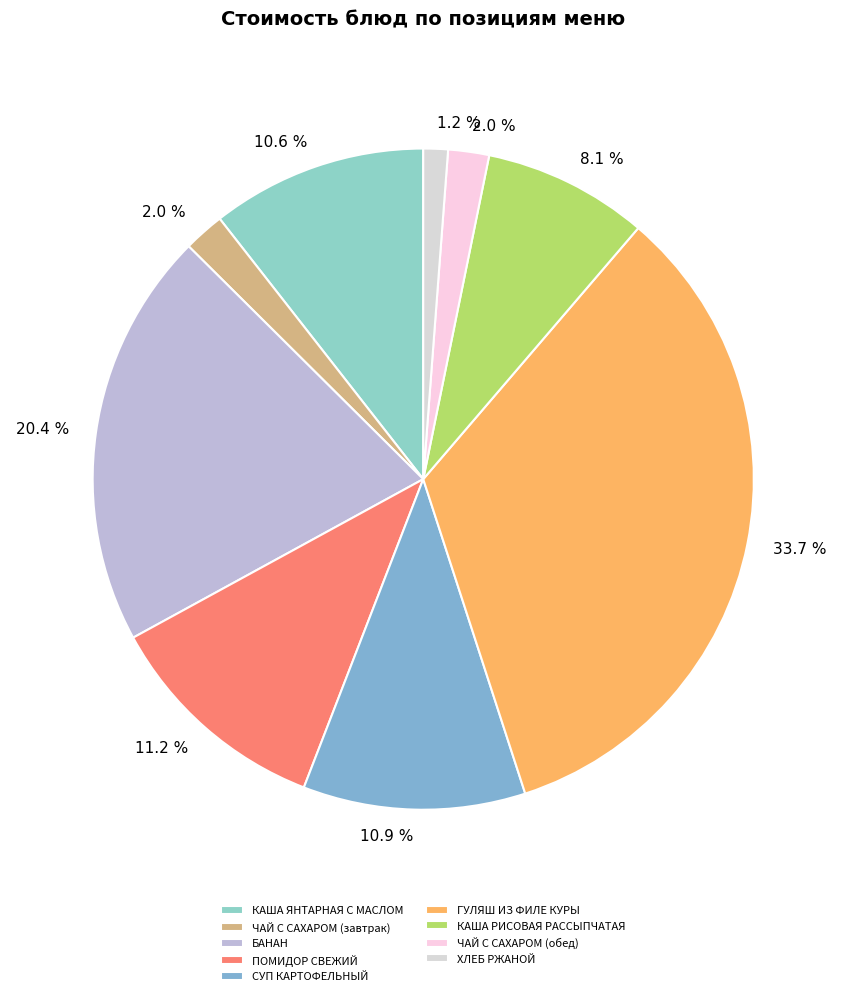

How many segments does this pie chart have?

9